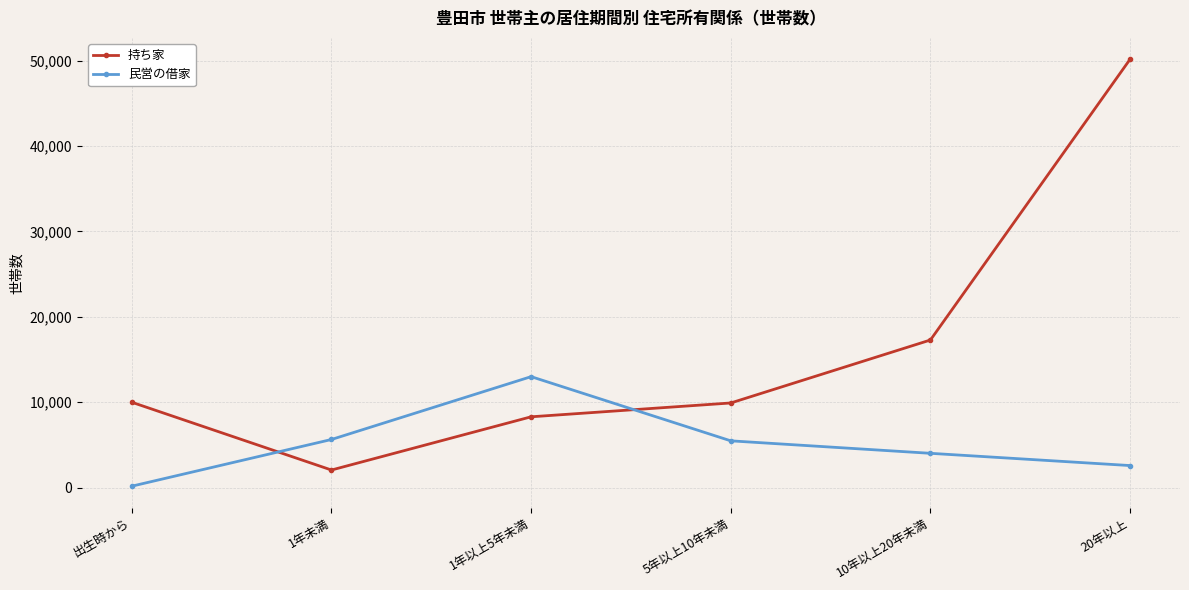

Where do 持ち家 and 民営の借家 first cross each other?

出生時から and 1年未満